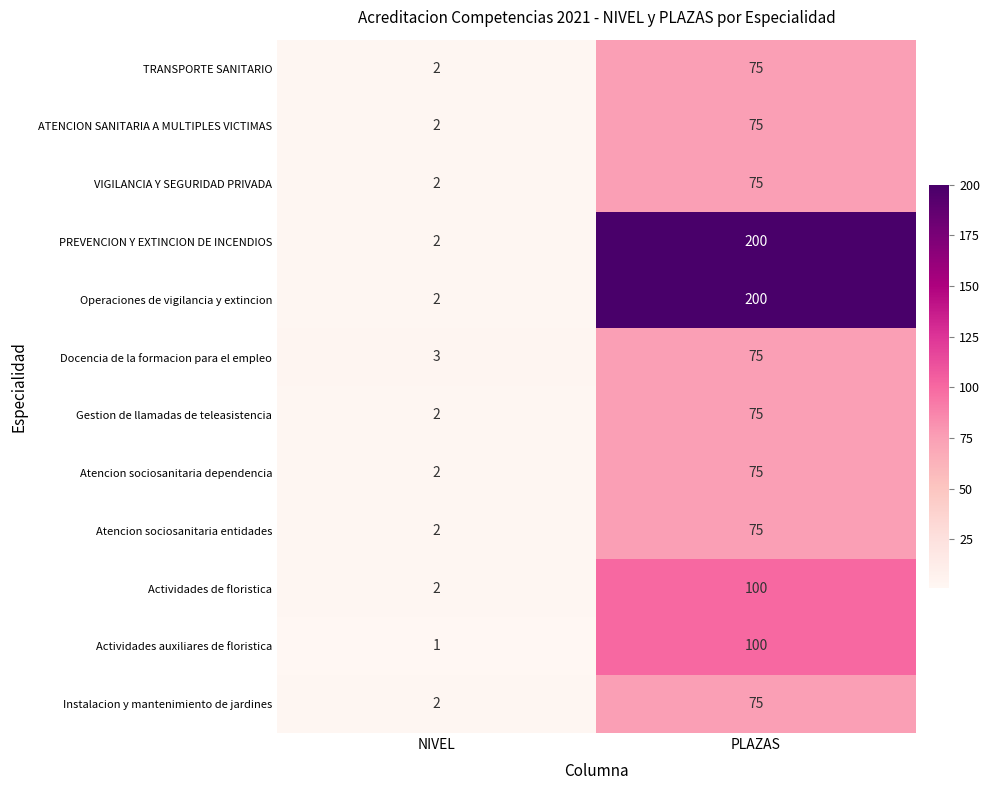

Is it true that Docencia de la formacion para el empleo equals 1 at NIVEL?

False